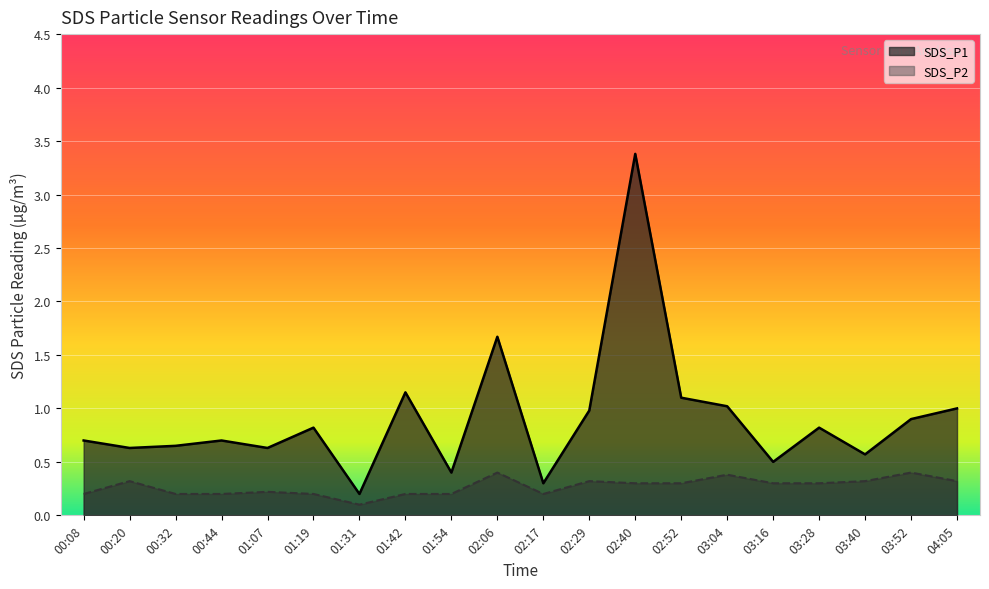

Which category has the lowest value in the SDS_P1 series?

01:31